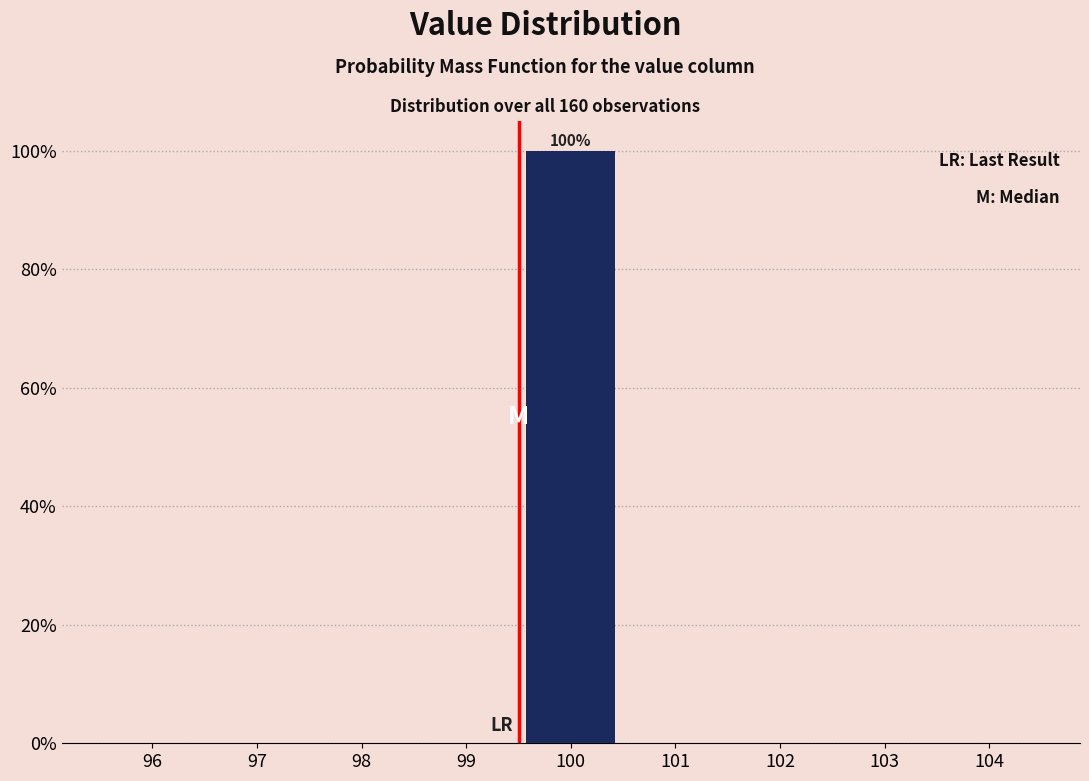

Reading left to right, extract all data points from this chart.

96=0	97=0	98=0	99=0	100=100	101=0	102=0	103=0	104=0